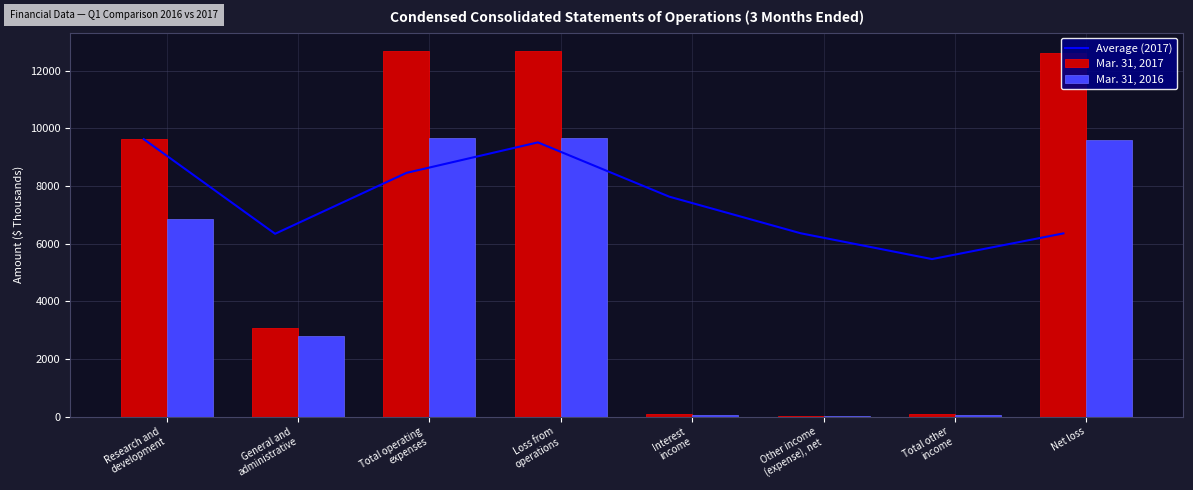

At how many categories does at least one series exceed 12026?

3